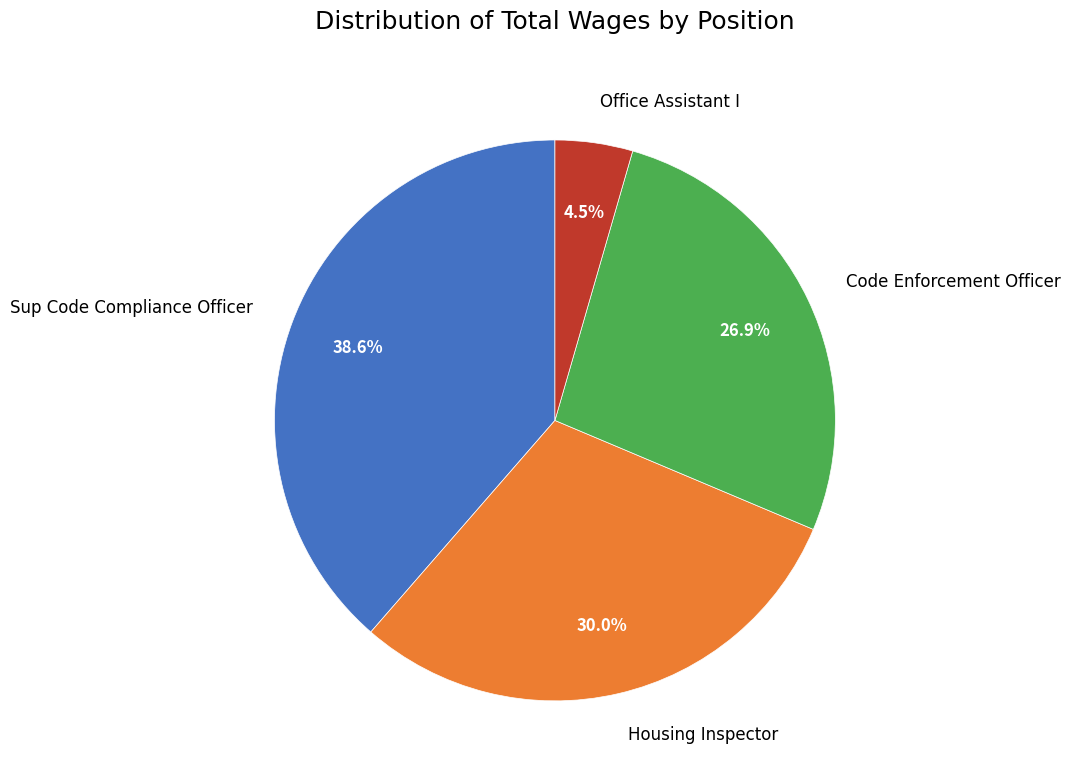

To the nearest percent, what is the average slice percentage?

25%